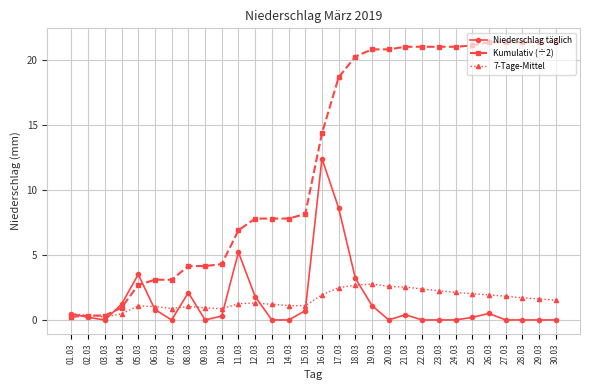

At how many categories does at least one series exceed 10?

15